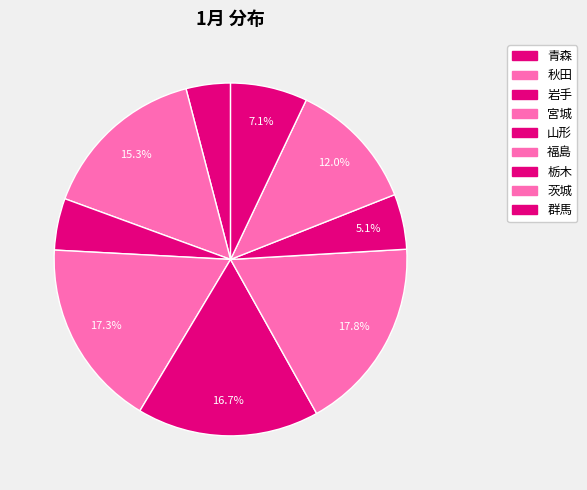

How many slices are in this pie chart?

9